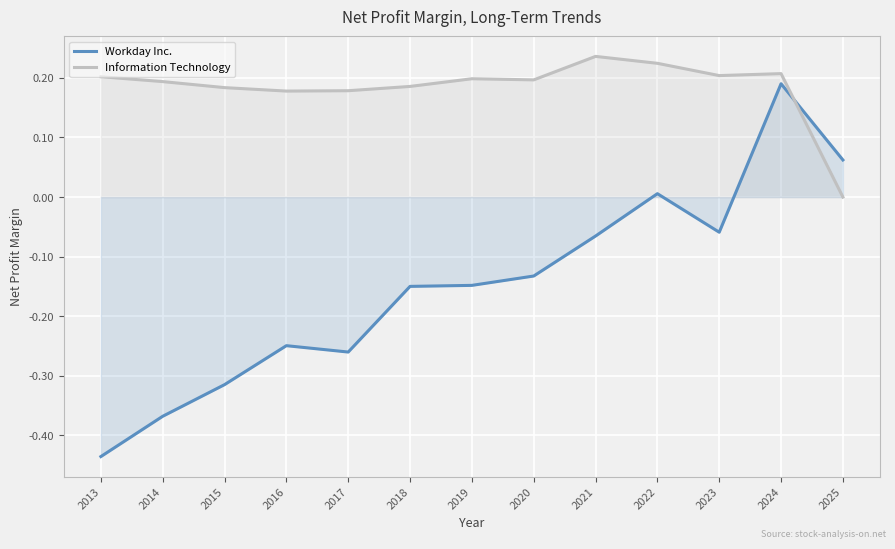

What is the spread (max minus min) of values at 2022?

0.2